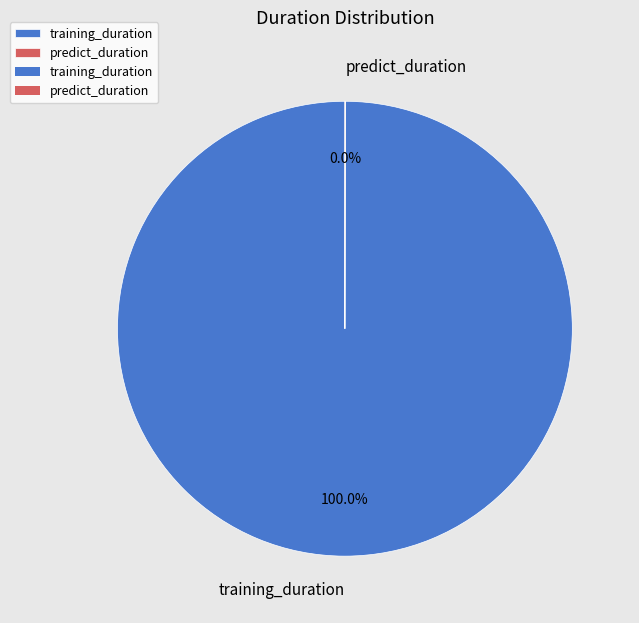

To the nearest percent, what is the difference between the largest and smallest slice percentages?

100%